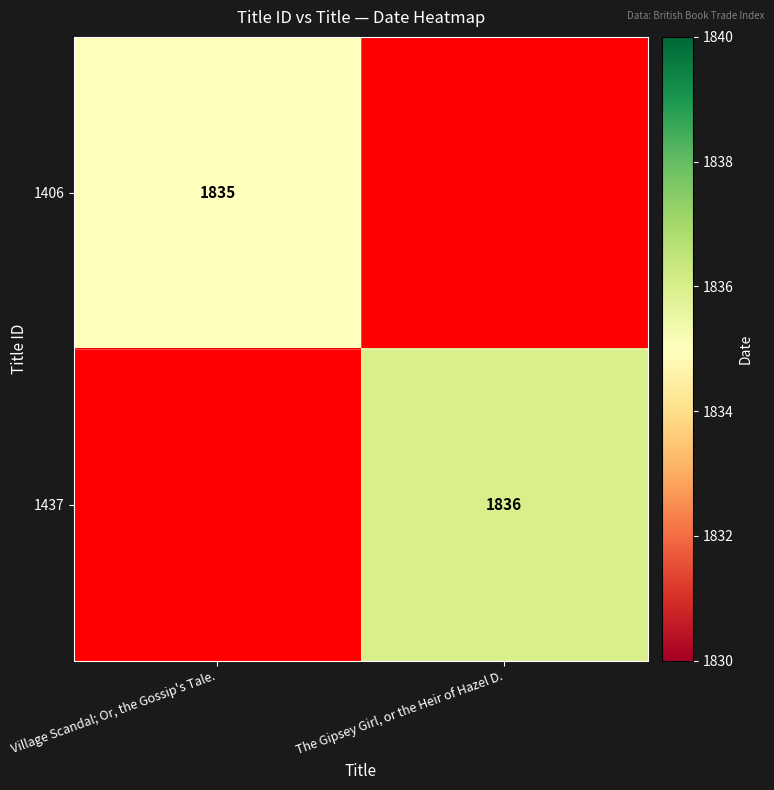

The value of 1437 at The Gipsey Girl, or the Heir of Hazel D. is 1836. True or false?

True